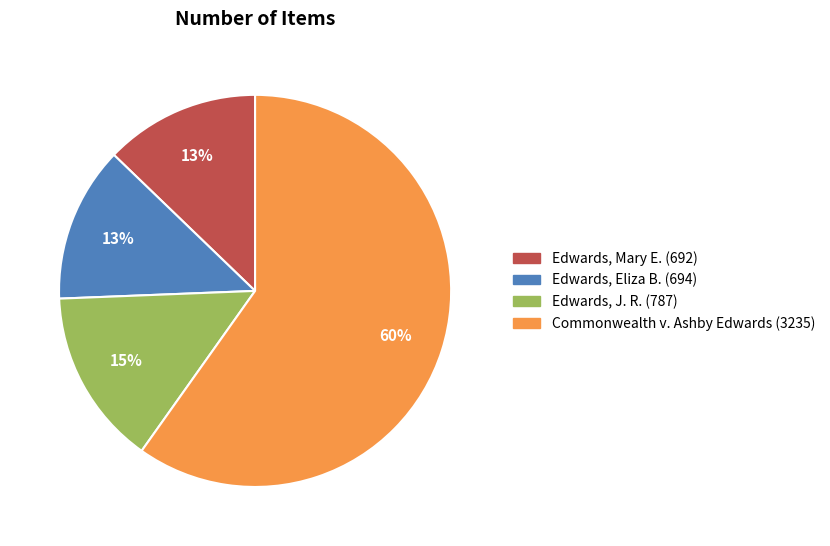

To the nearest percent, what percentage of the pie is Edwards, Eliza B. (694)?

13%